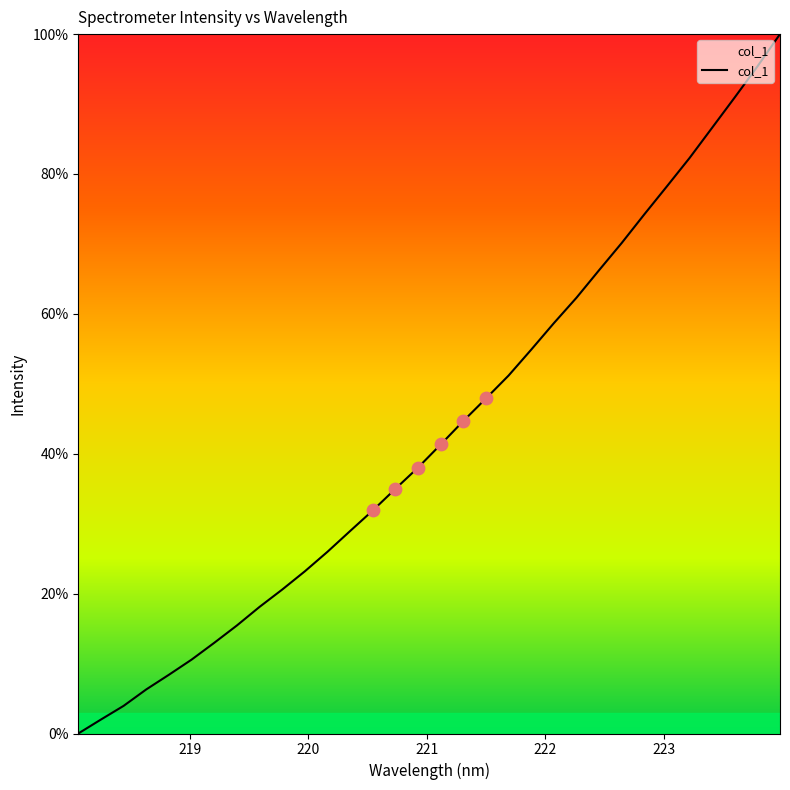

What is the difference between the maximum and minimum values?

100.0